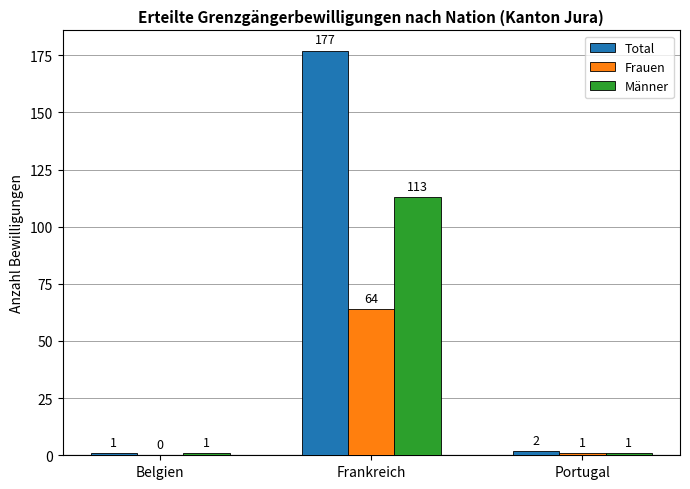

How many groups of bars are there?

3